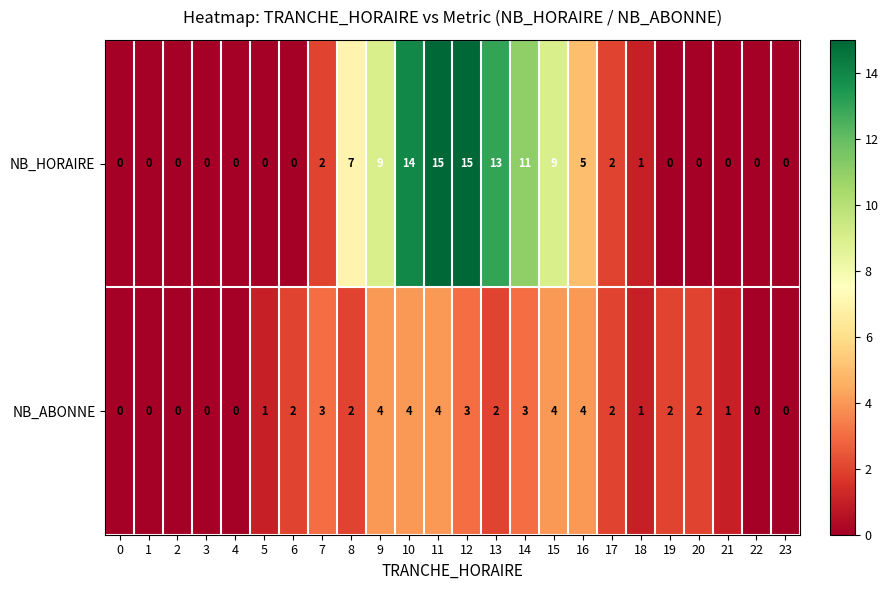

What is the total value across all series at 21?

1